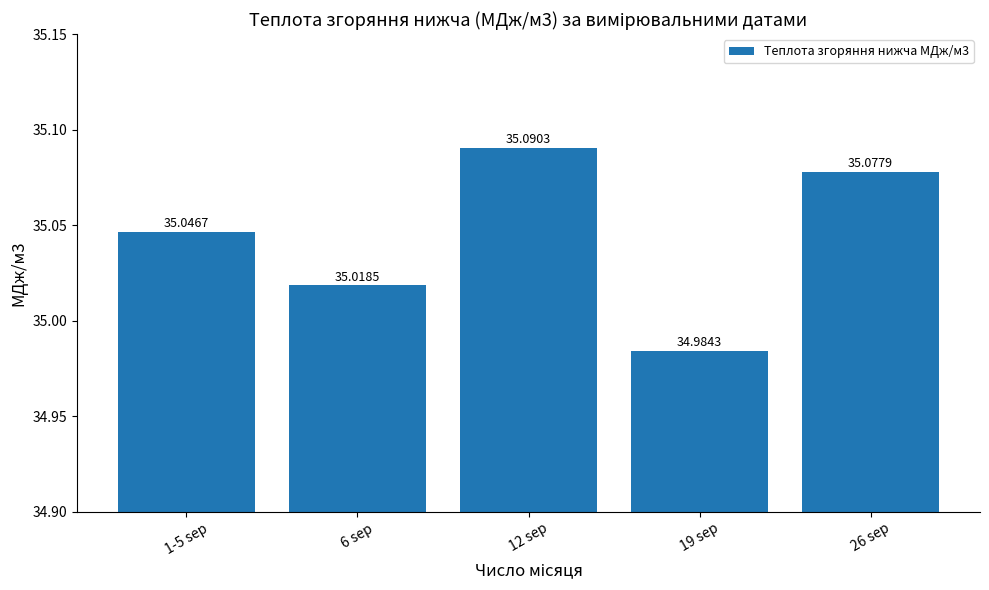

What is the label of the 2nd bar from the right?

19 sep